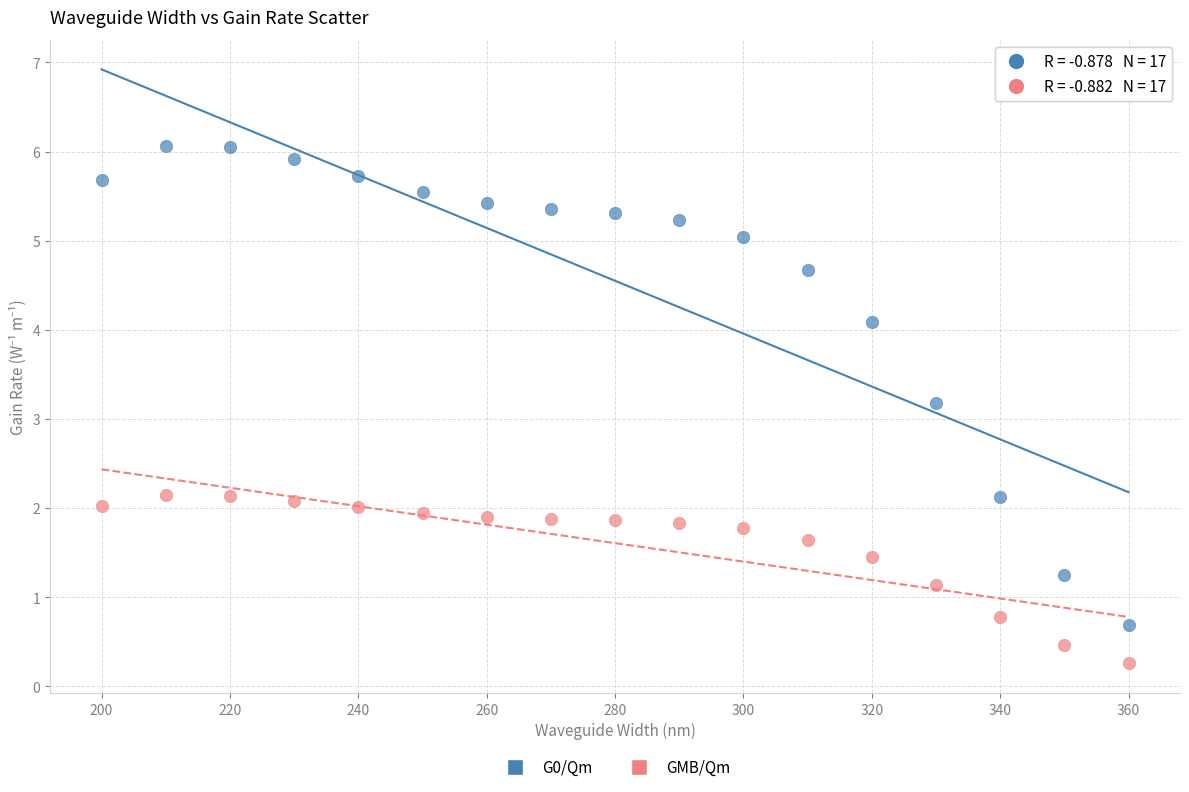

Across all data points, what is the range of X values (max minus min)?

160.0